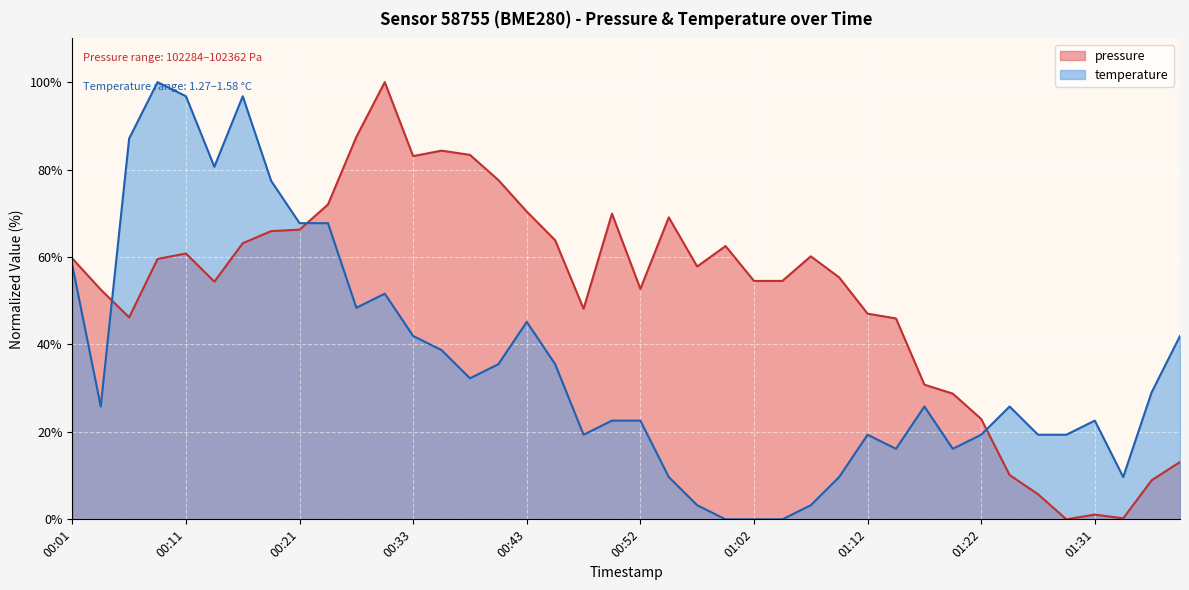

How many lines are shown in the chart?

2